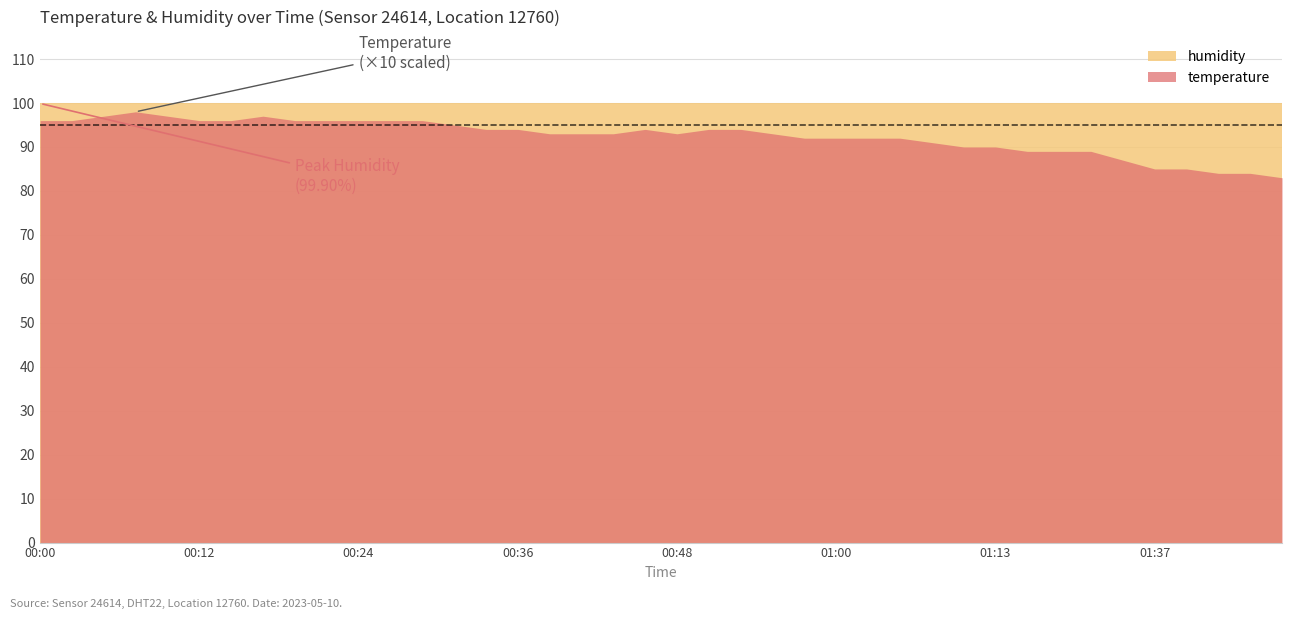

Reading left to right, transcribe all the data shown in this chart.

temperature: 9.6	9.6	9.7	9.8	9.7	9.6	9.6	9.7	9.6	9.6	9.6	9.6	9.6	9.5	9.4	9.4	9.3	9.3	9.3	9.4	9.3	9.4	9.4	9.3	9.2	9.2	9.2	9.2	9.1	9.0	9.0	8.9	8.9	8.9	8.7	8.5	8.5	8.4	8.4	8.3
humidity: 99.9	99.9	99.9	99.9	99.9	99.9	99.9	99.9	99.9	99.9	99.9	99.9	99.9	99.9	99.9	99.9	99.9	99.9	99.9	99.9	99.9	99.9	99.9	99.9	99.9	99.9	99.9	99.9	99.9	99.9	99.9	99.9	99.9	99.9	99.9	99.9	99.9	99.9	99.9	99.9